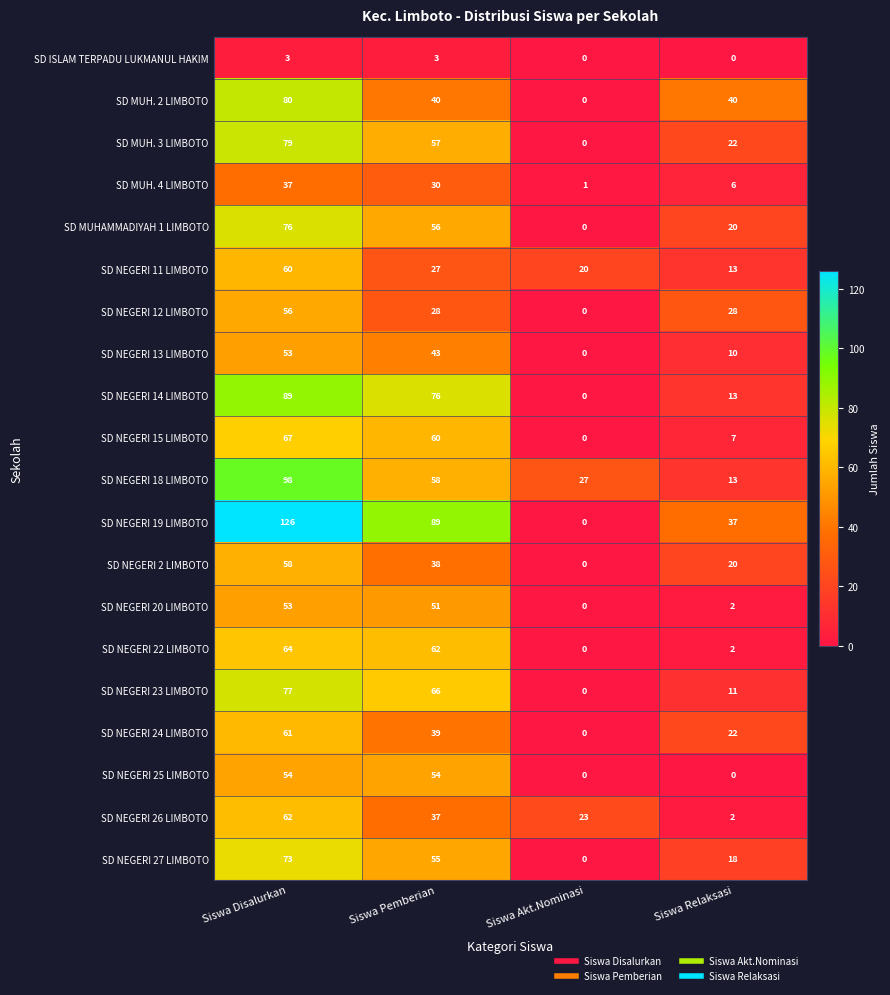

At which label does SD NEGERI 26 LIMBOTO reach its minimum?

Siswa Relaksasi